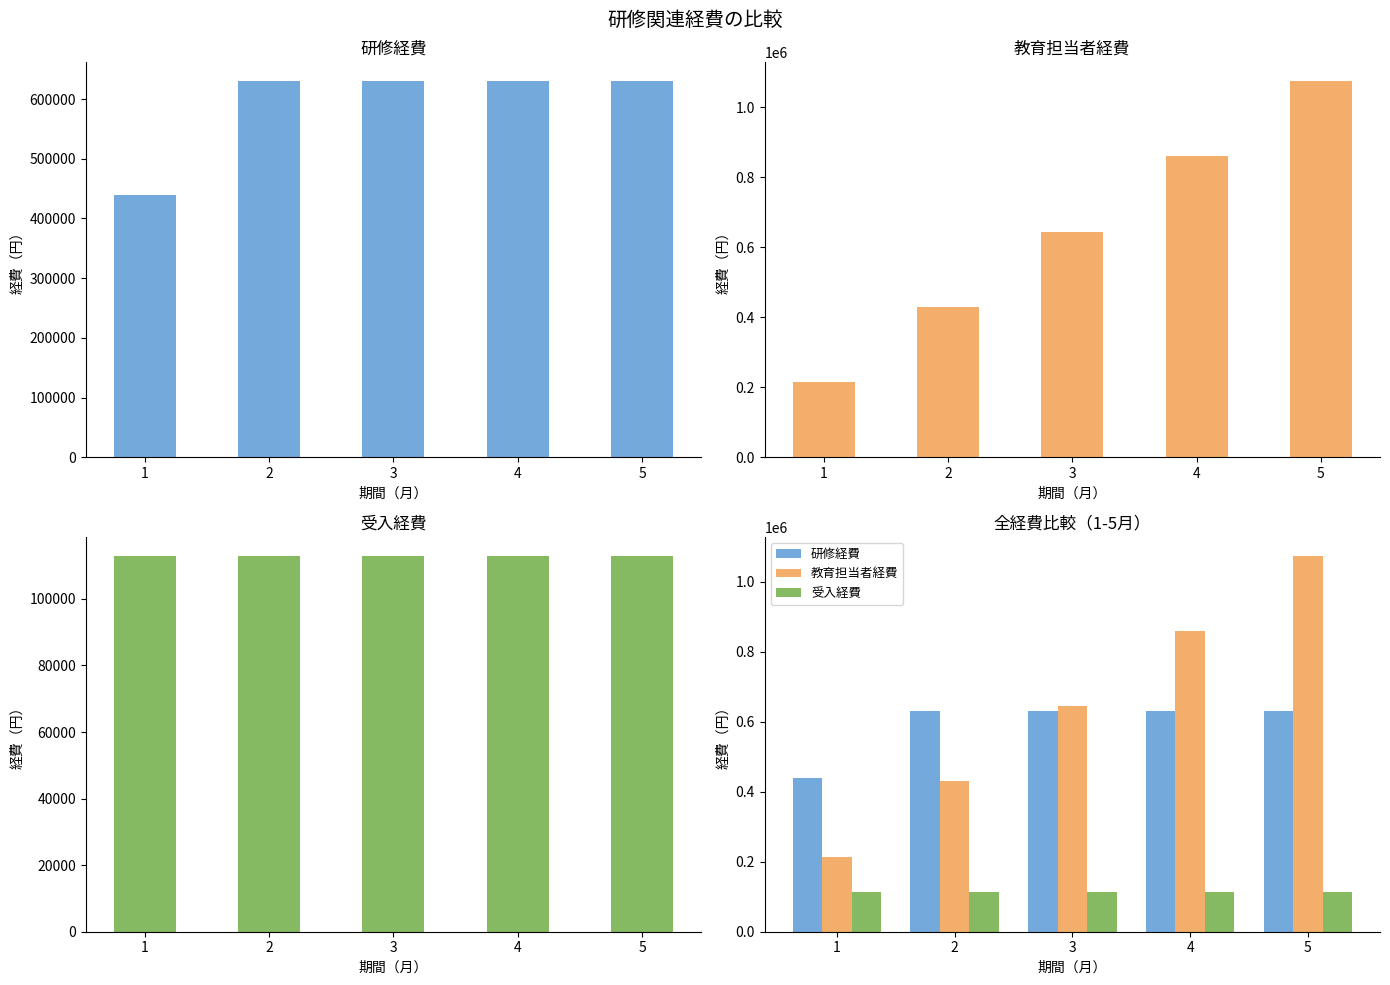

How many bars are there in each group?

3